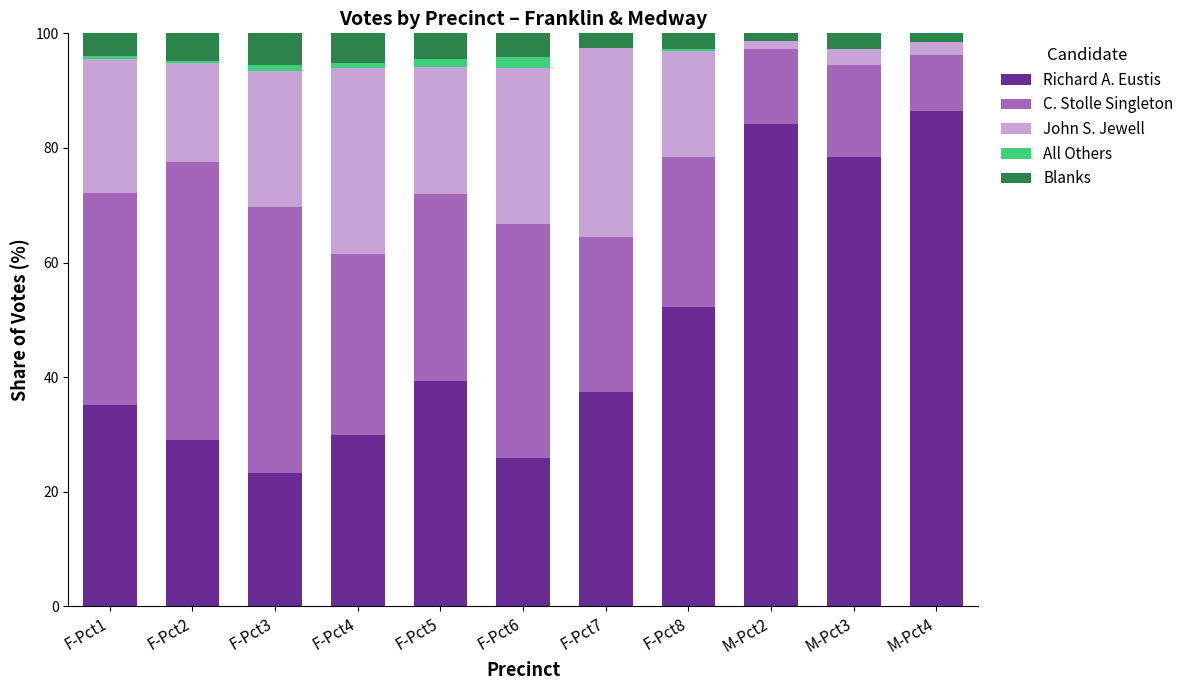

At which label does Richard A. Eustis reach its peak?

M-Pct4